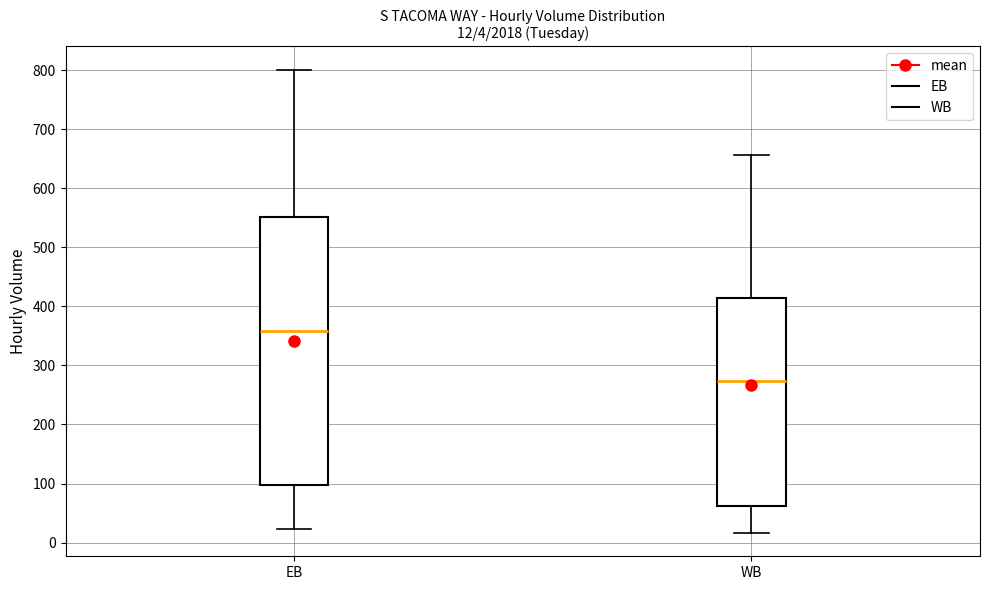

Which box is the tallest, from its lower edge to its upper edge?

EB